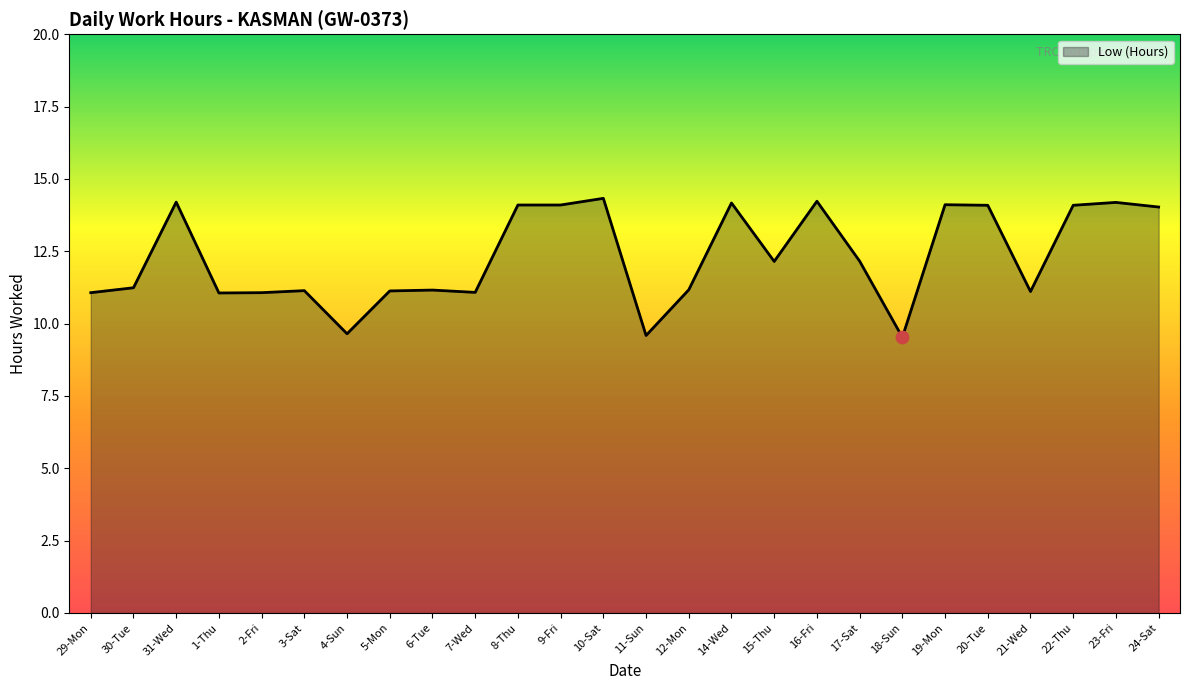

What is the change in value from 10-Sat to 16-Fri?

-0.1